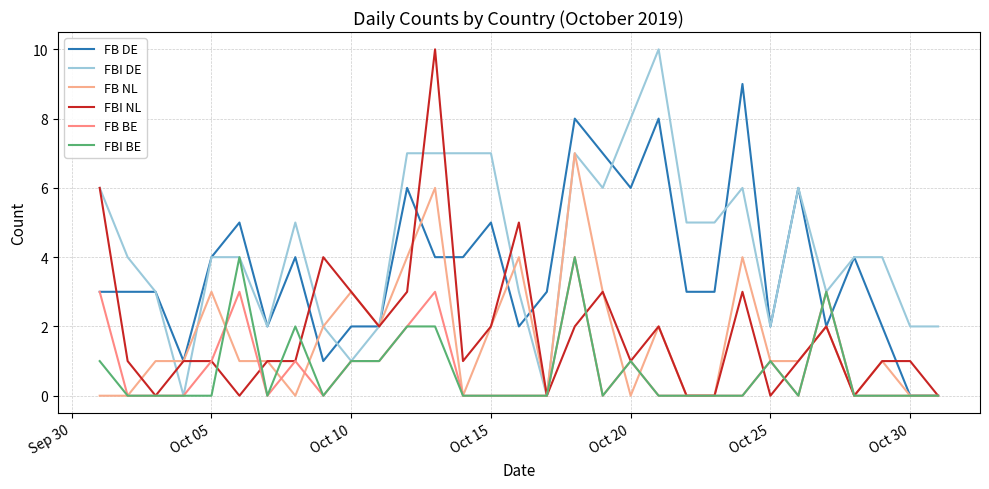

Is this an area chart (filled region under the line)?

No